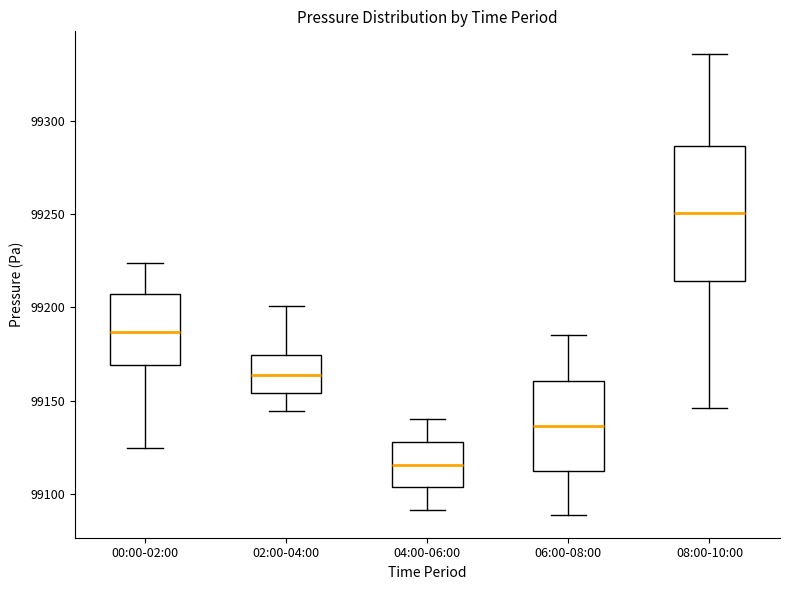

Reading left to right, transcribe this box plot: for each box, give where its median line is, the range the box spans, and where its two whiskers end, as read against the y-axis. The values are not printed on the chart, so give them approximately, as read against the axis.

00:00-02:00: median 99185, box 99170 to 99205, whiskers 99125 to 99225
02:00-04:00: median 99165, box 99155 to 99175, whiskers 99145 to 99200
04:00-06:00: median 99115, box 99105 to 99130, whiskers 99090 to 99140
06:00-08:00: median 99135, box 99110 to 99160, whiskers 99090 to 99185
08:00-10:00: median 99250, box 99215 to 99285, whiskers 99145 to 99335